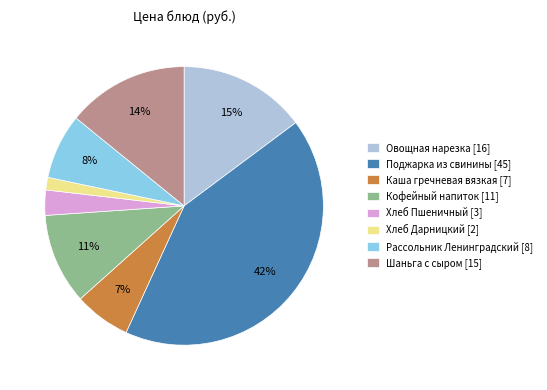

What is the largest slice in the pie chart?

Поджарка из свинины